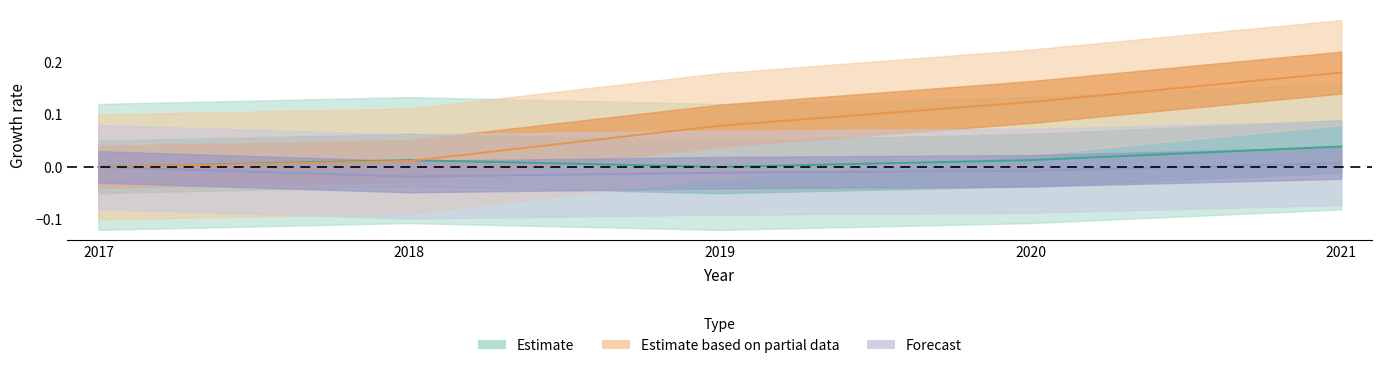

How many interior local peaks (higher than both neighbors) does the data have?

1